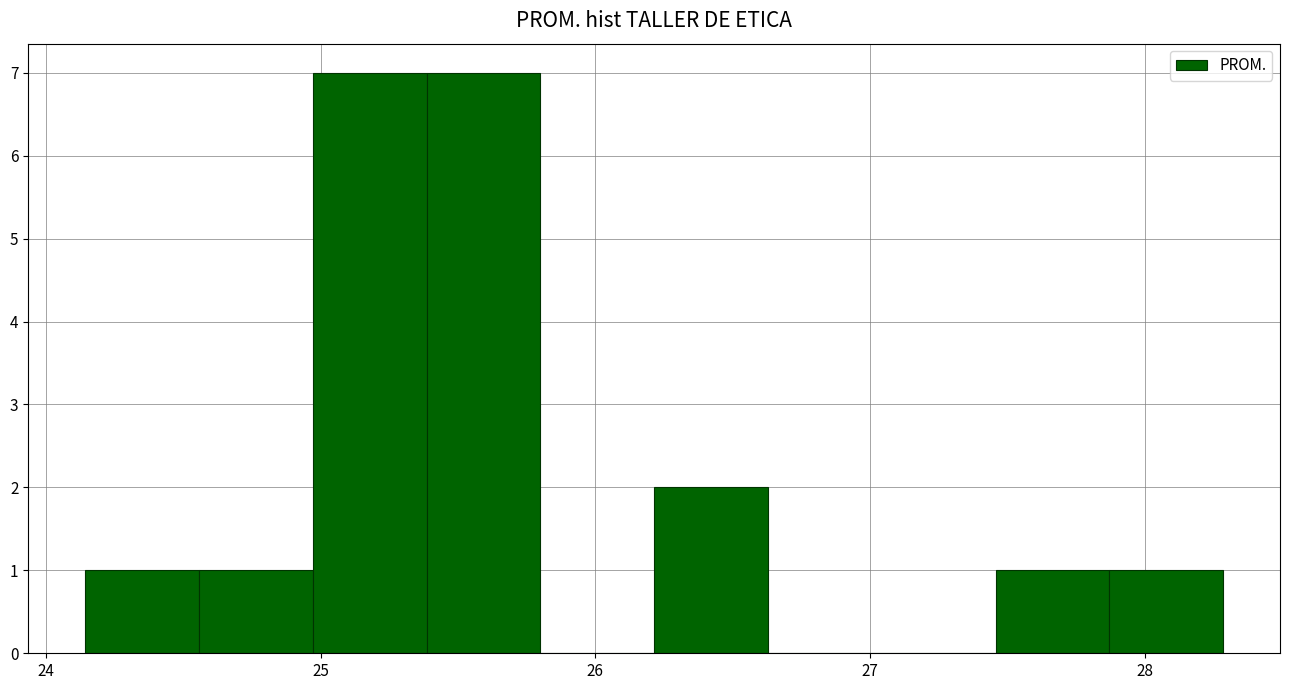

Reading left to right, list every bar in this chart as the range it spans on the x-axis followed by its height. Neither the bar edges nor the heights are printed on the chart, so give them approximately, as read against the axes.

24.1 to 24.6: 1
24.6 to 25.0: 1
25.0 to 25.4: 7
25.4 to 25.8: 7
25.8 to 26.2: 0
26.2 to 26.6: 2
26.6 to 27.0: 0
27.0 to 27.5: 0
27.5 to 27.9: 1
27.9 to 28.3: 1